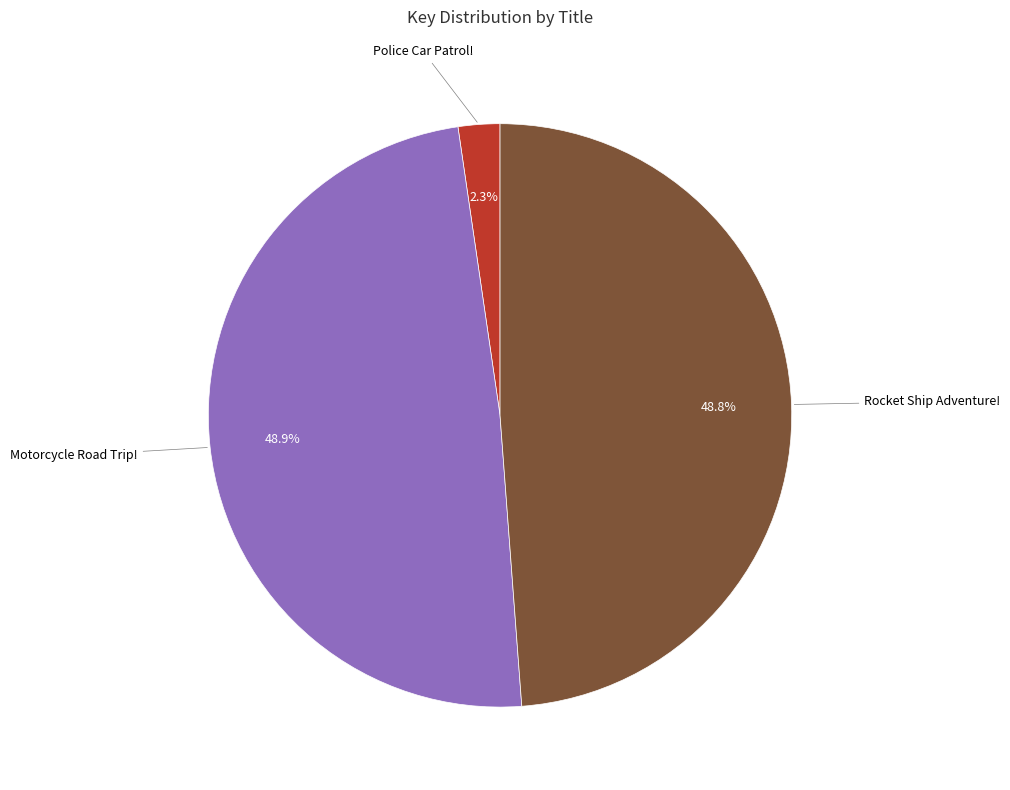

What percentage do Rocket Ship Adventure! and Police Car Patrol! together represent?

51.1%